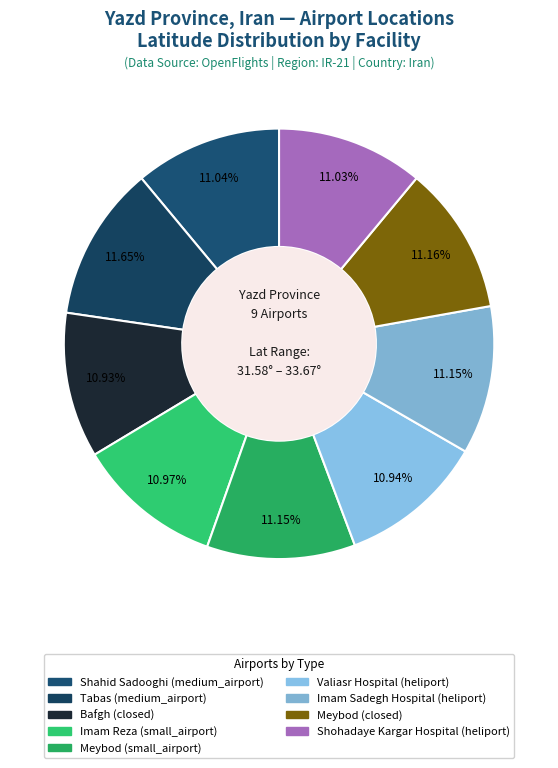

Count the number of slices in the pie.

9